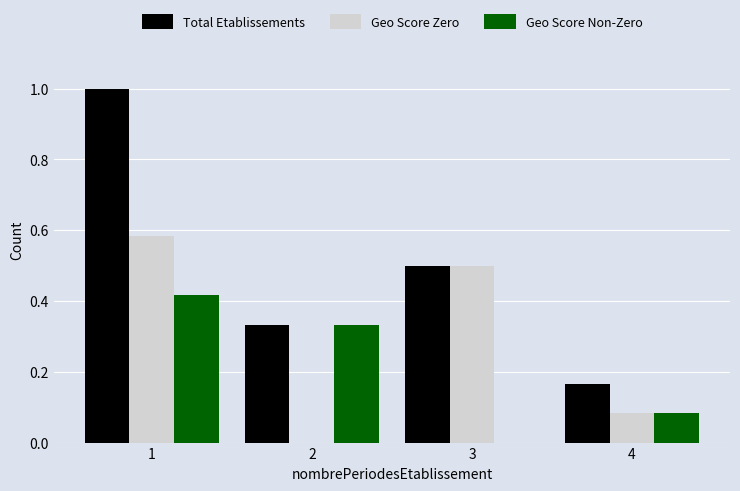

What is the sum of the Total Etablissements values at 4 and 1?

1.2